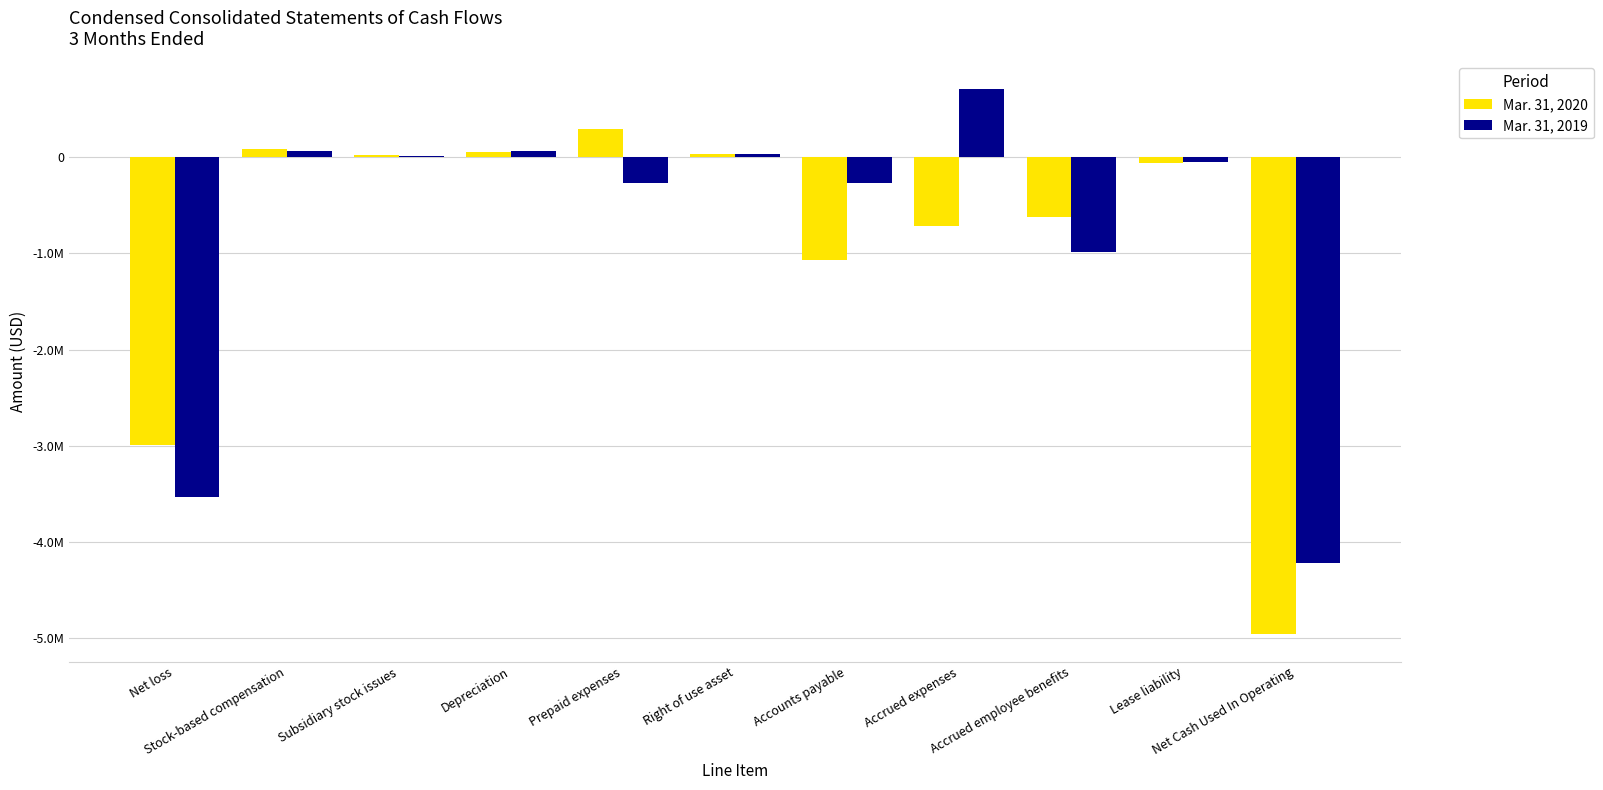

Which category has the highest value in the Mar. 31, 2020 series?

Prepaid expenses